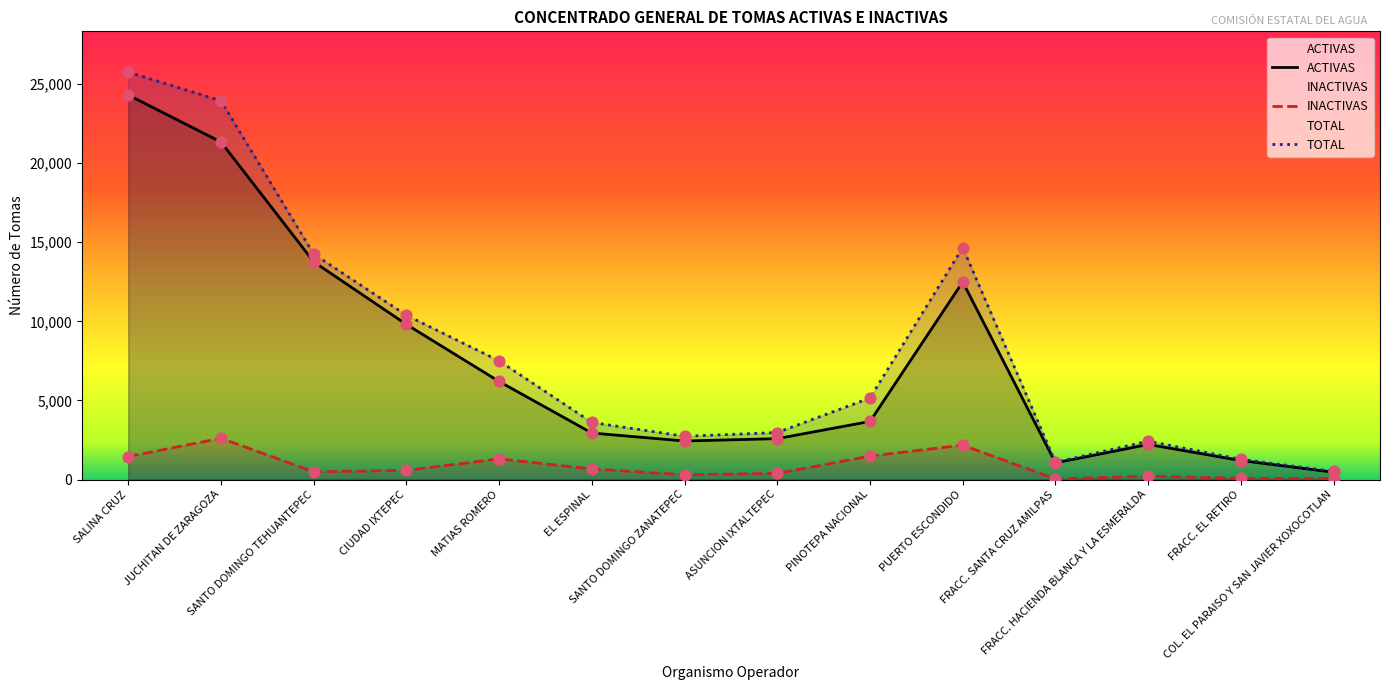

At how many categories does at least one series exceed 9185?

5